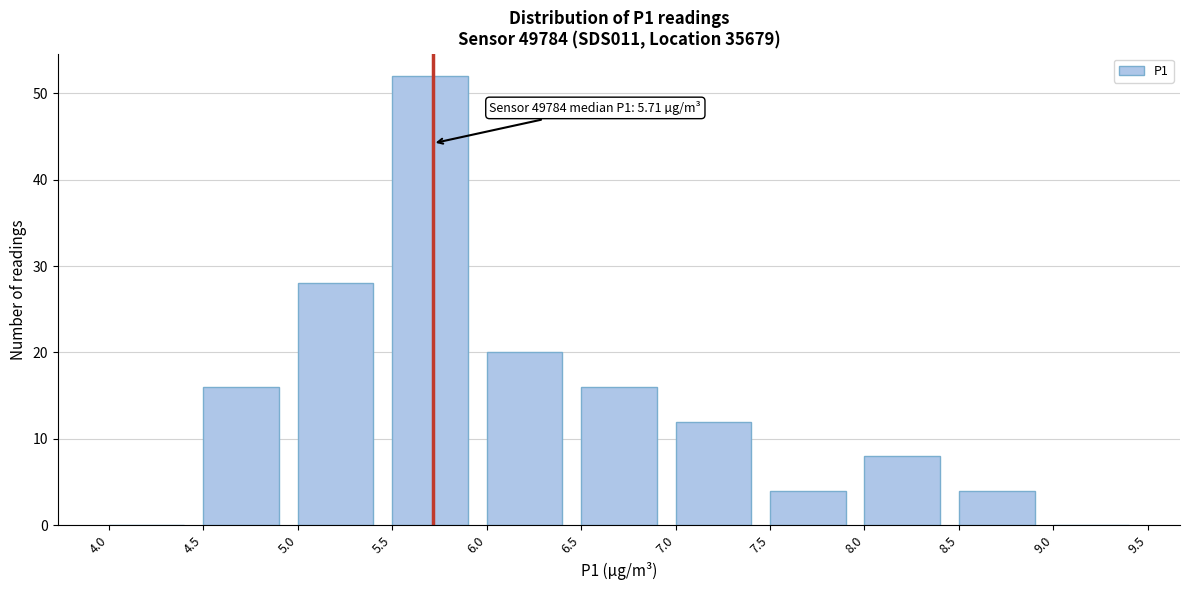

Over which range of the x-axis is the bar tallest?

5.5 to 6.0